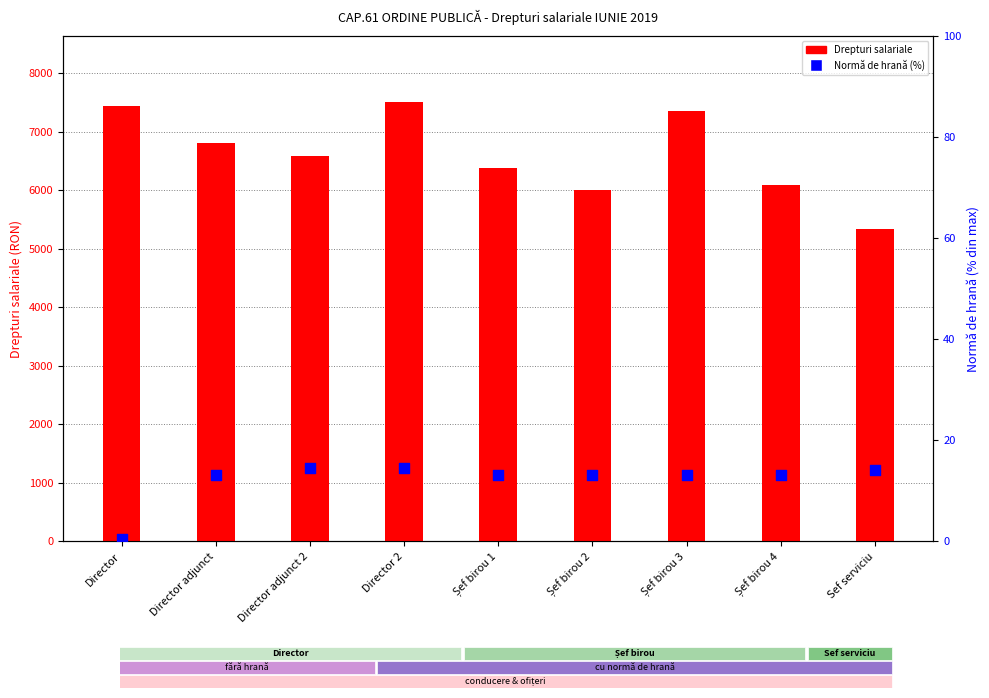

At which category is the sum across all series the highest?

Director 2